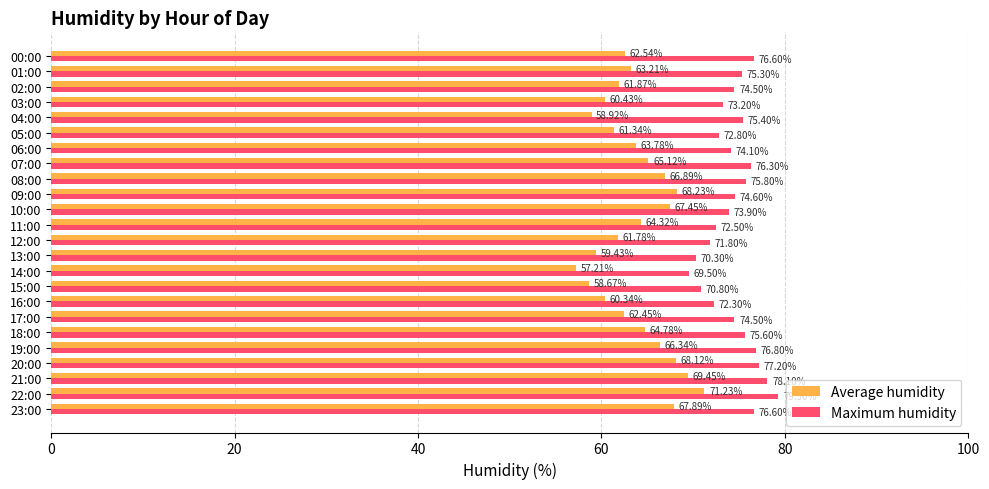

What are all the series names shown in the legend?

Average humidity, Maximum humidity